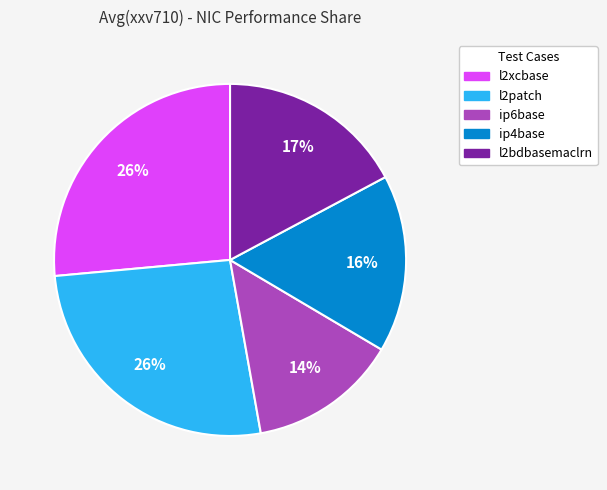

Is there a majority slice in this chart?

No